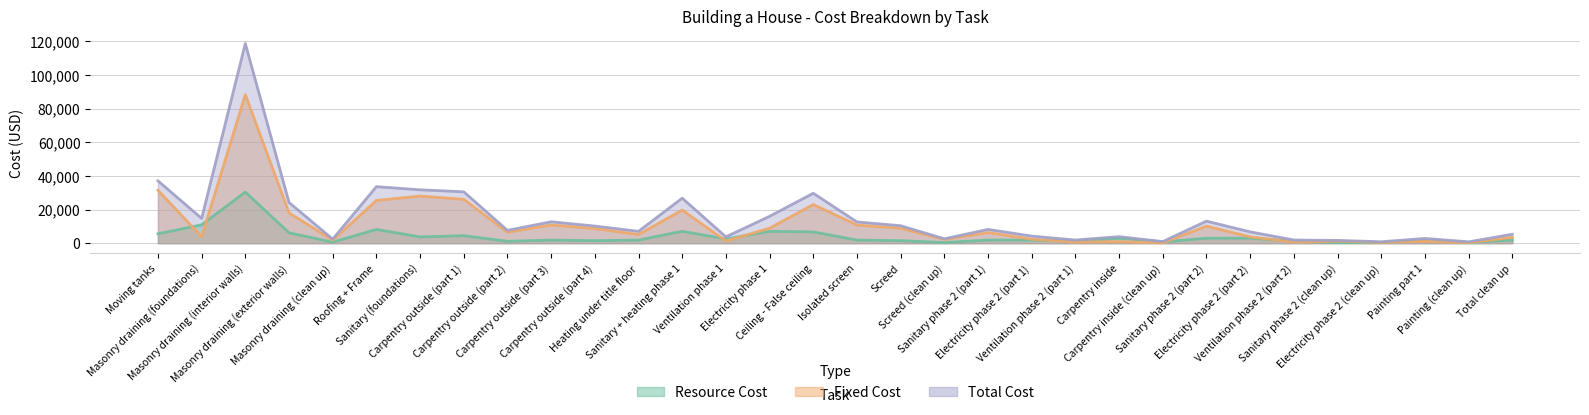

Between which two adjacent categories do Fixed Cost and Resource Cost first intersect?

Moving tanks and Masonry draining (foundations)